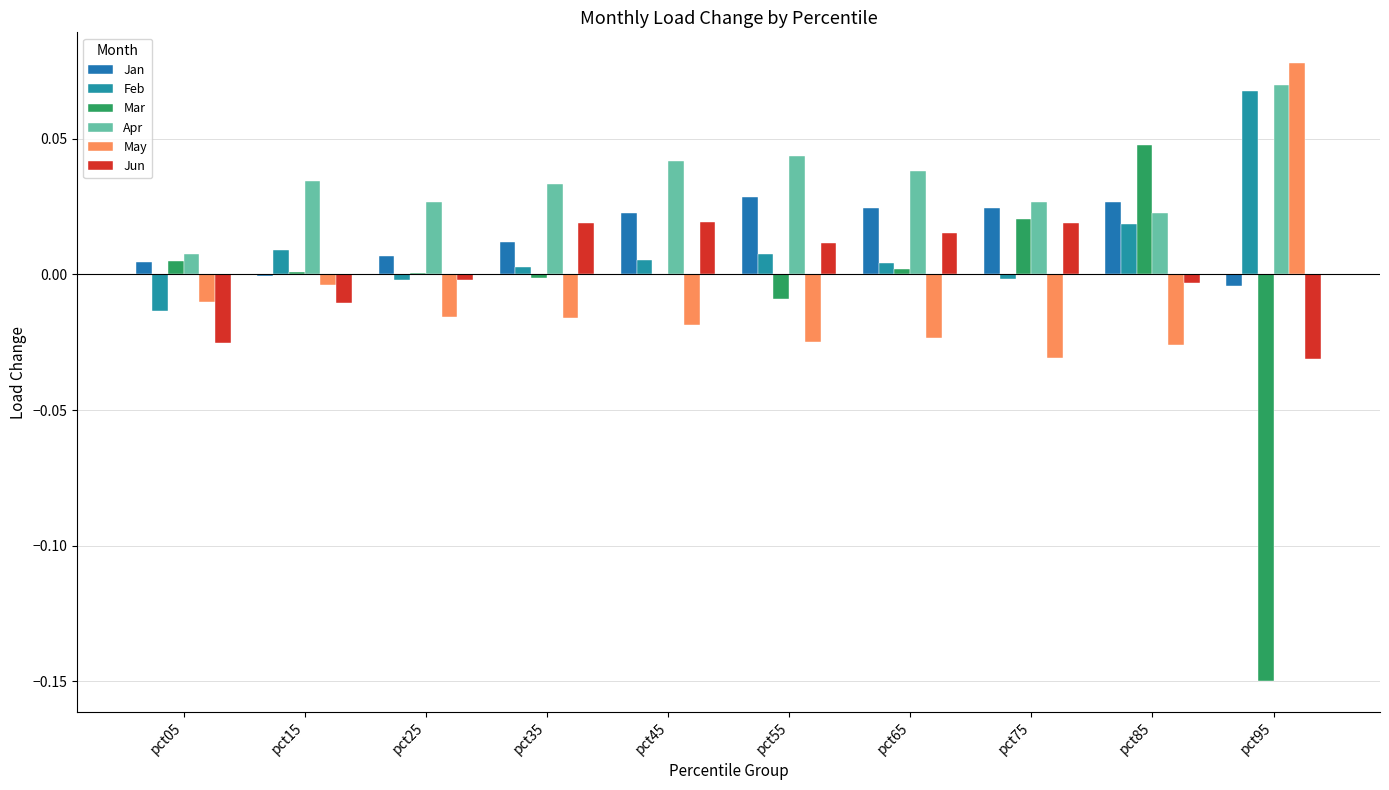

Reading right to left, transcribe all the data shown in this chart.

Jan: -0.0	0.0	0.0	0.0	0.0	0.0	0.0	0.0	-0.0	0.0
Feb: 0.1	0.0	-0.0	0.0	0.0	0.0	0.0	-0.0	0.0	-0.0
Mar: -0.1	0.0	0.0	0.0	-0.0	0.0	-0.0	0.0	0.0	0.0
Apr: 0.1	0.0	0.0	0.0	0.0	0.0	0.0	0.0	0.0	0.0
May: 0.1	-0.0	-0.0	-0.0	-0.0	-0.0	-0.0	-0.0	-0.0	-0.0
Jun: -0.0	-0.0	0.0	0.0	0.0	0.0	0.0	-0.0	-0.0	-0.0